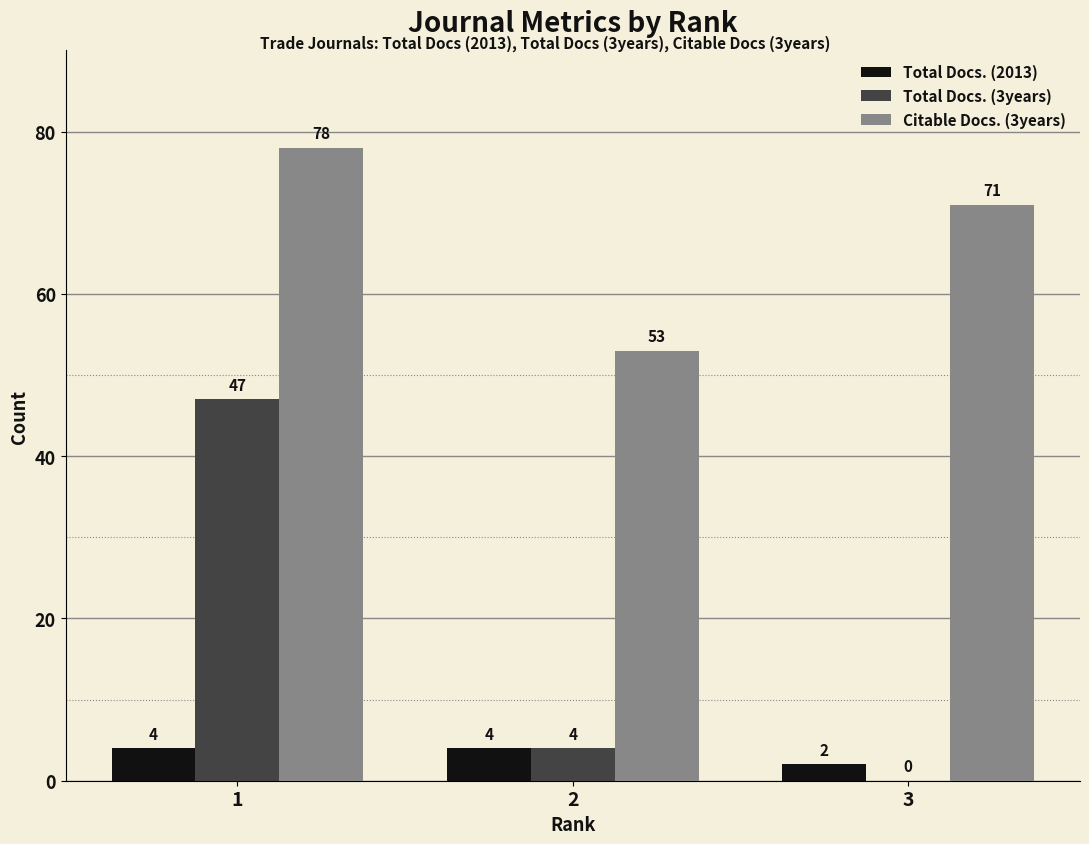

Which series has the largest total across all categories?

Citable Docs. (3years)